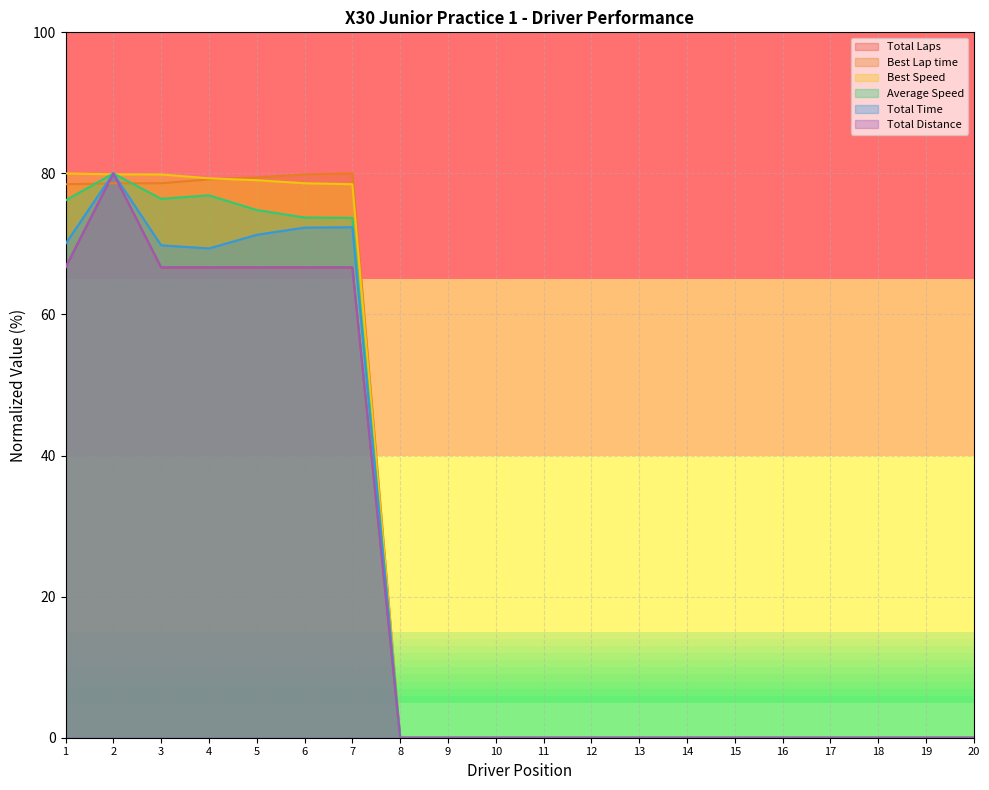

Does the chart display data point markers on the line(s)?

No